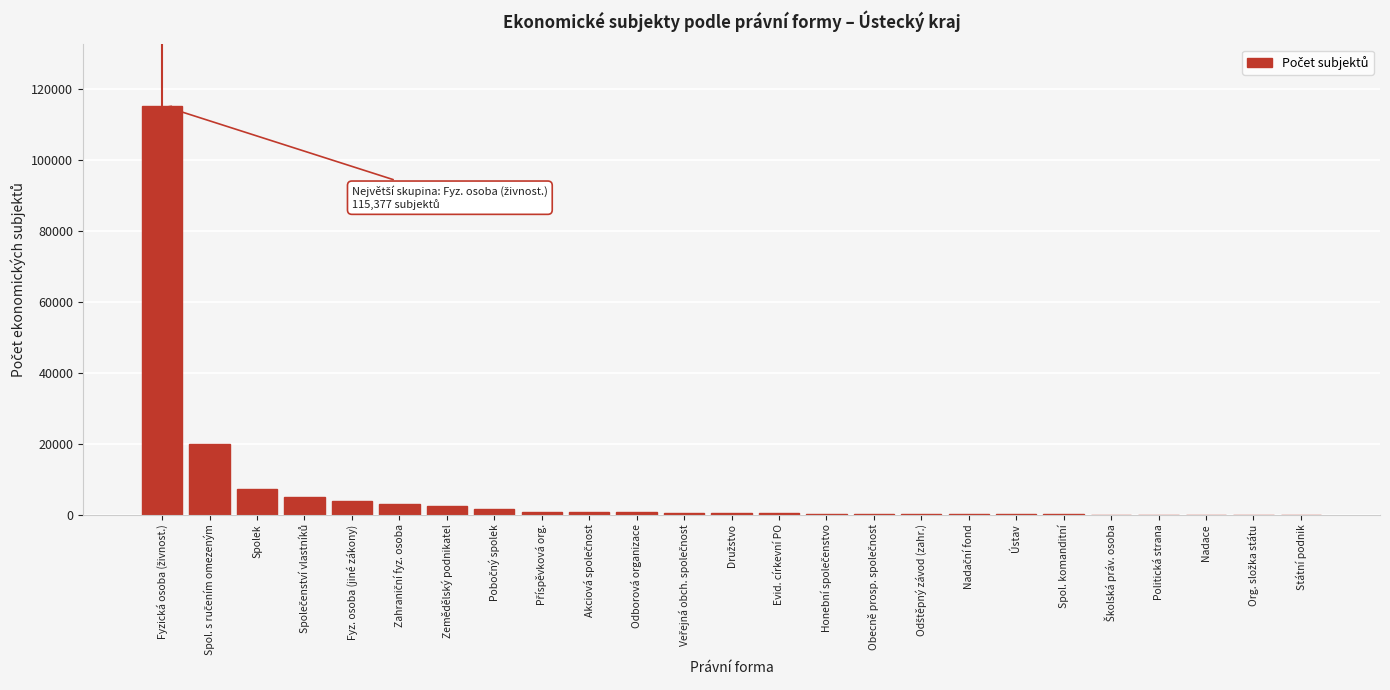

What is the sum of all values?

162511